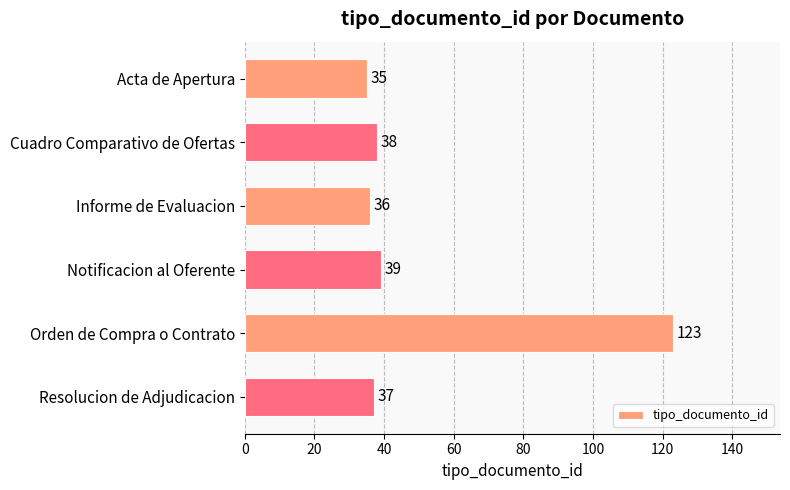

Is it true that the value at Acta de Apertura is 35?

True